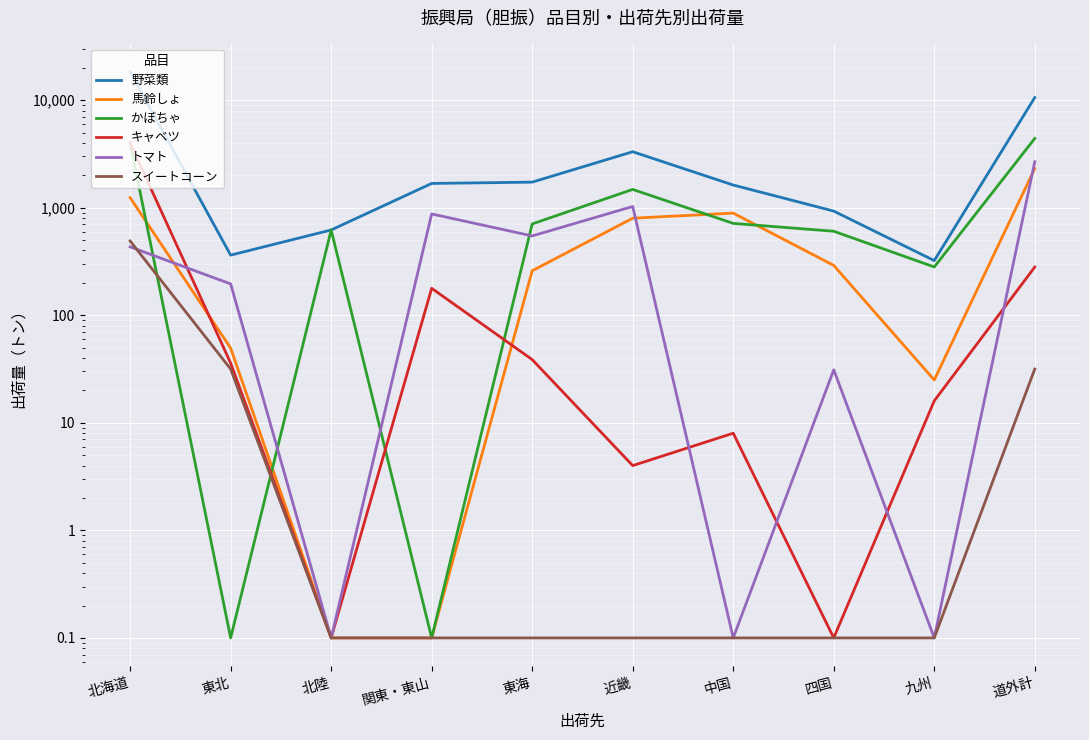

After their last crossing, which series has the higher values: キャベツ or トマト?

トマト